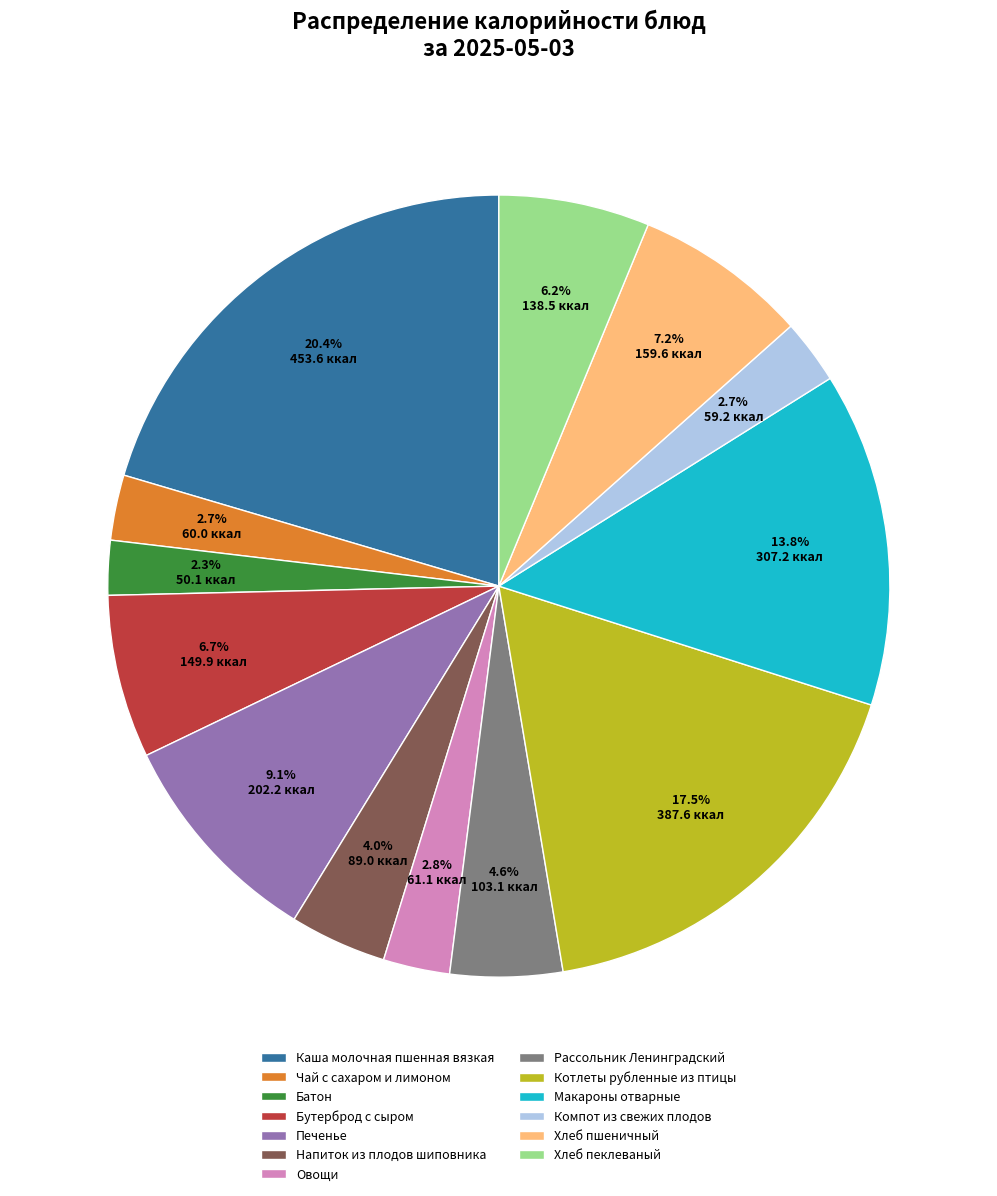

Is there any slice that represents more than half of the pie?

No